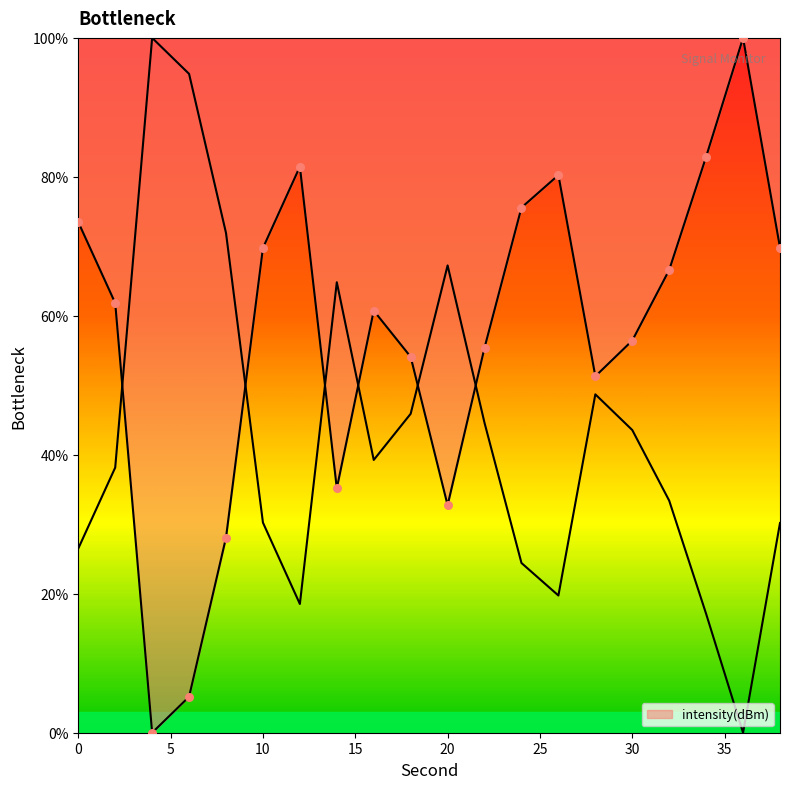

Which has a higher value, 12 or 16?

12